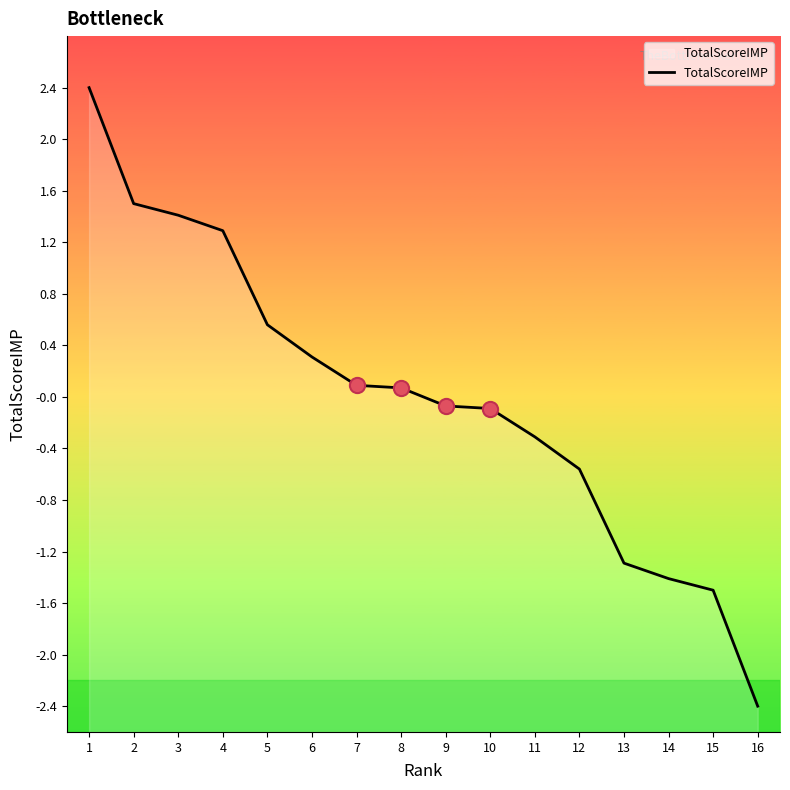

Which has a higher value, 6 or 5?

5